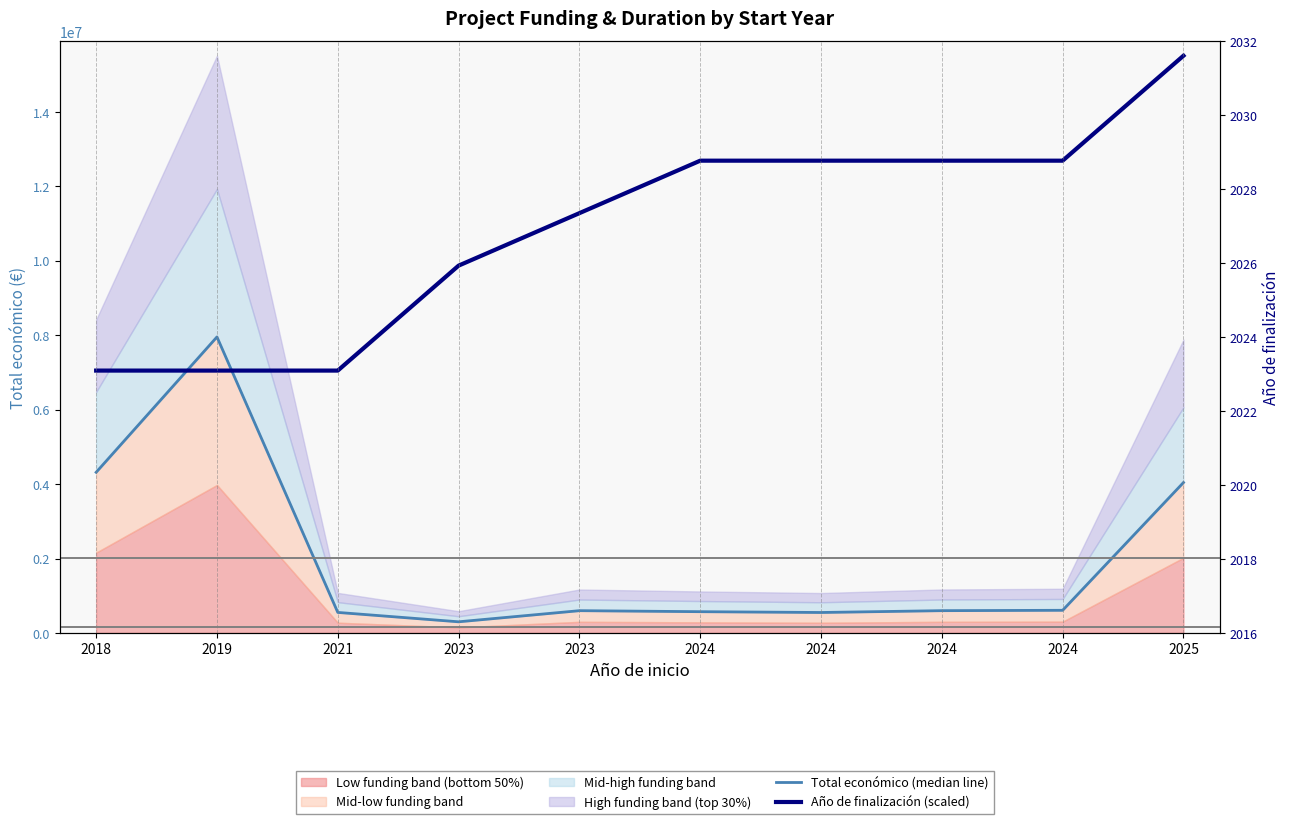

What is the maximum value shown in the chart?

15507466.7